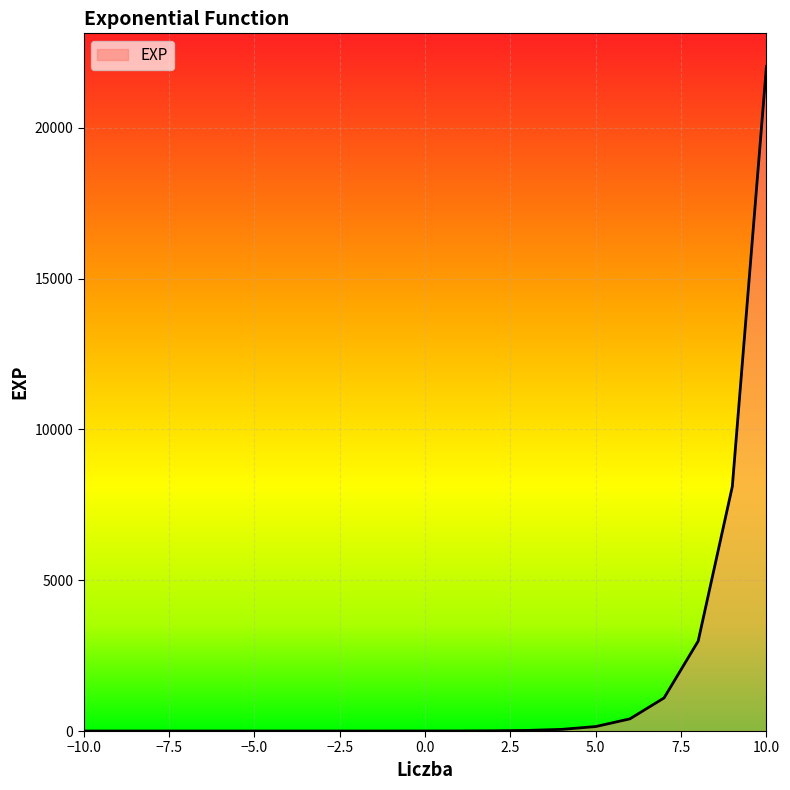

Rank the categories by value from lowest to highest.

-10, -9, -8, -7, -6, -5, -4, -3, -2, -1, 0, 1, 2, 3, 4, 5, 6, 7, 8, 9, 10